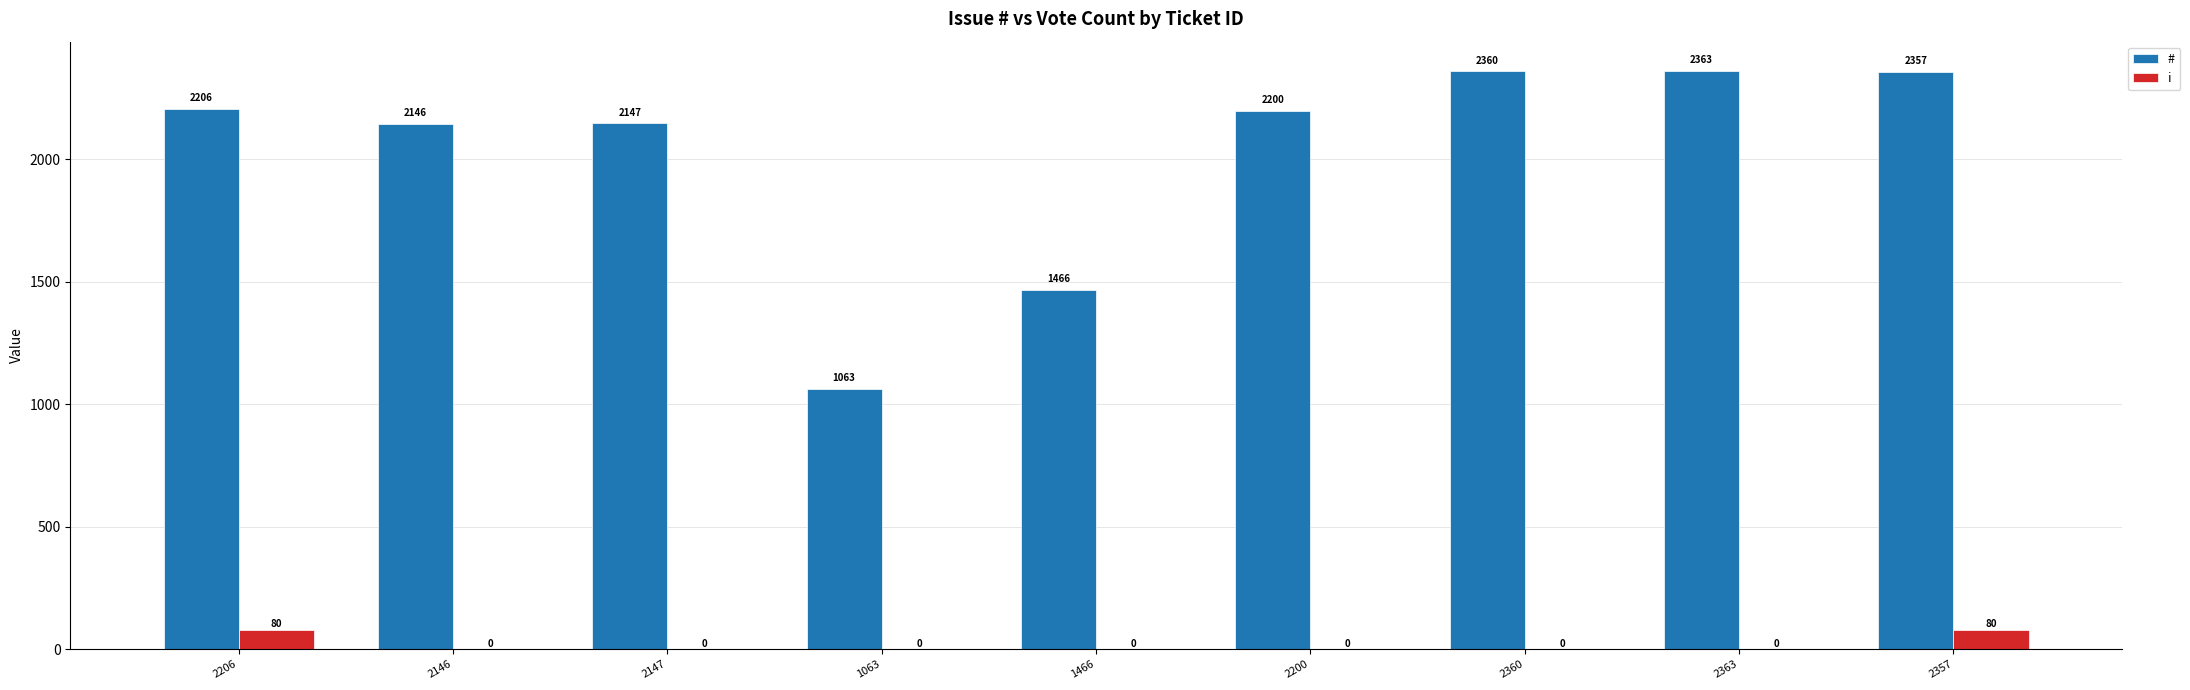

What is the maximum value shown in the chart?

2363